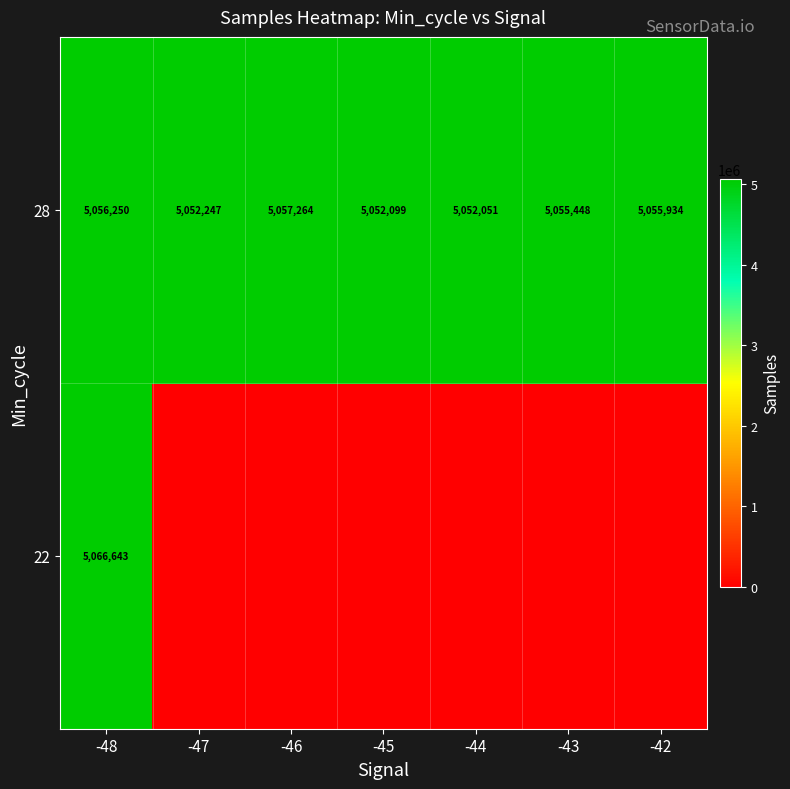

List the labels in order of 28 value, largest first.

-46, -48, -42, -43, -47, -45, -44